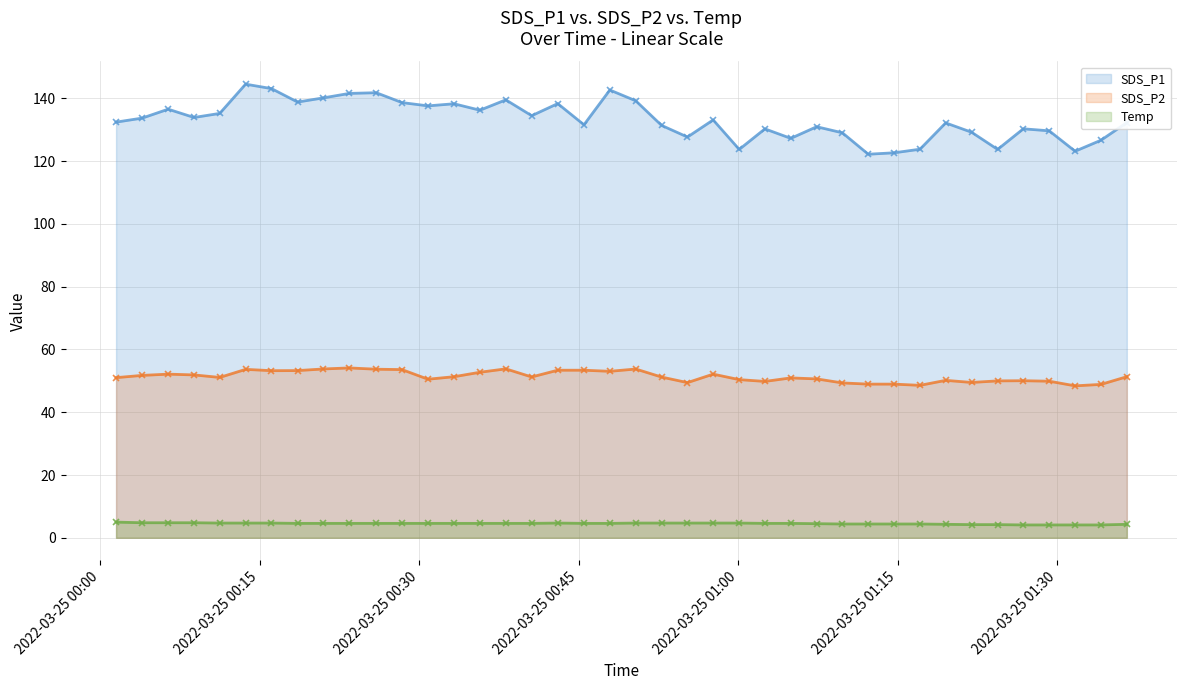

What is the value of the Temp point at the 29th from the left?

4.4